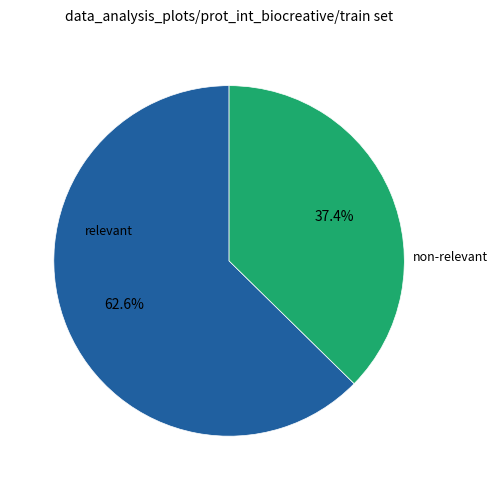

What is the ratio of the value at non-relevant to the value at relevant?

0.6